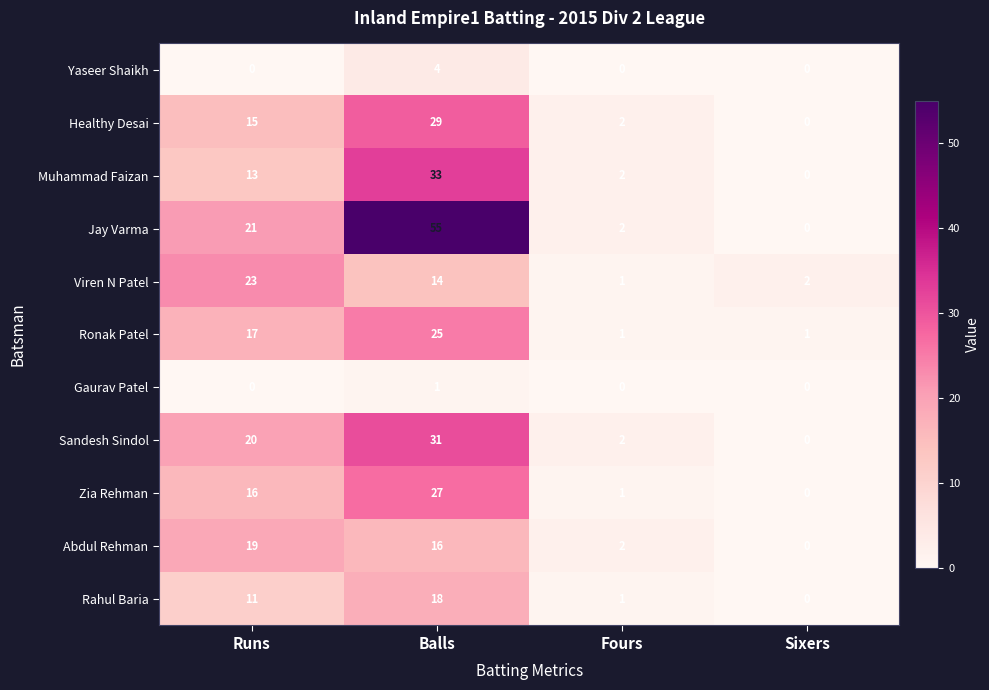

Is it true that Ronak Patel equals 43 at Balls?

False